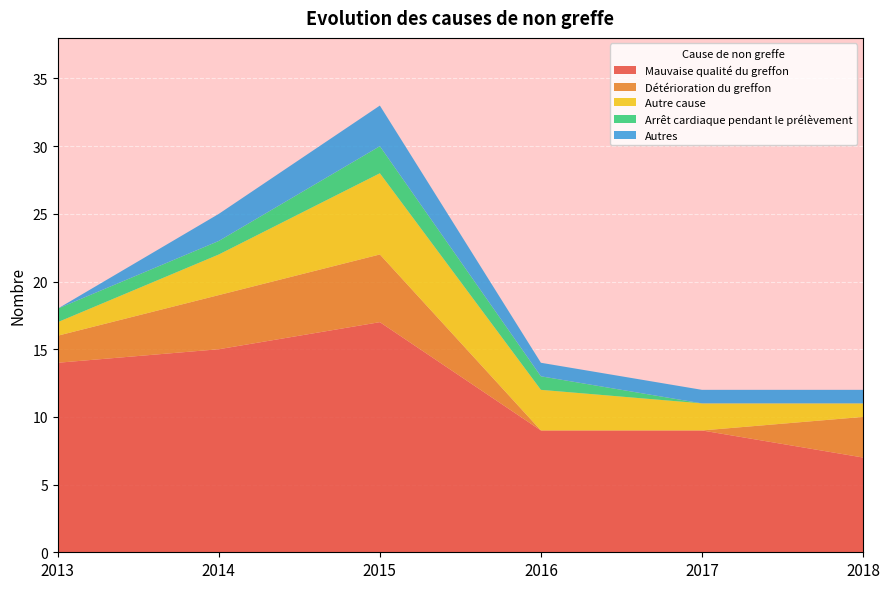

Reading left to right, transcribe all the data shown in this chart.

Mauvaise qualité du greffon: 14	15	17	9	9	7
Détérioration du greffon: 2	4	5	0	0	3
Autre cause: 1	3	6	3	2	1
Arrêt cardiaque pendant le prélèvement: 1	1	2	1	0	0
Autres: 0	2	3	1	1	1